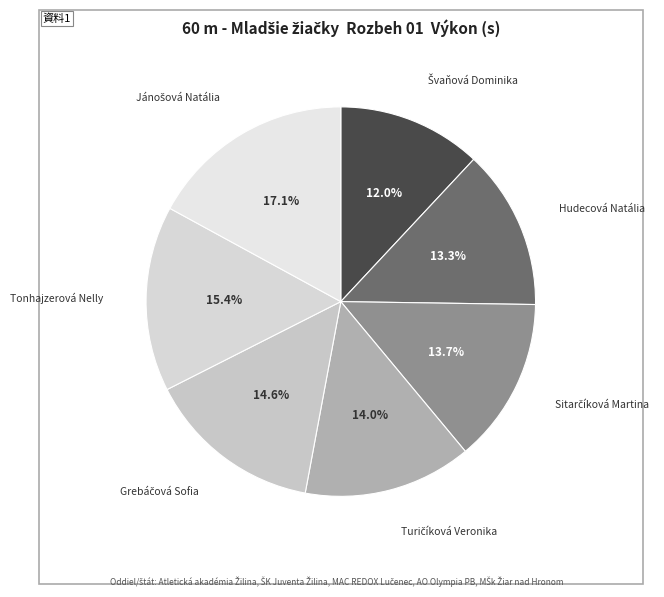

To the nearest percent, what is the difference between the largest and smallest slice percentages?

5%